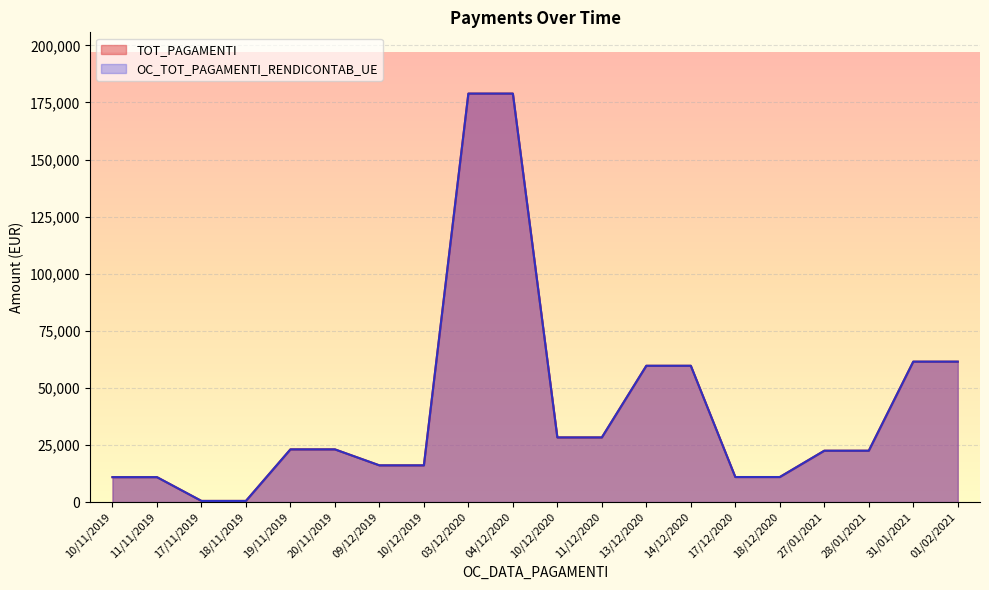

At which label does TOT_PAGAMENTI first exceed 23086?

19/11/2019